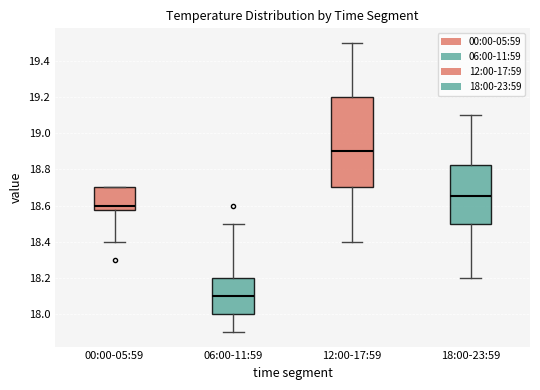

Reading left to right, transcribe this box plot: for each box, give where its median line is, the range the box spans, and where its two whiskers end, as read against the y-axis. The values are not printed on the chart, so give them approximately, as read against the axis.

00:00-05:59: median 18.60, box 18.58 to 18.70, whiskers 18.40 to 18.70
06:00-11:59: median 18.10, box 18.00 to 18.20, whiskers 17.90 to 18.50
12:00-17:59: median 18.90, box 18.70 to 19.20, whiskers 18.40 to 19.50
18:00-23:59: median 18.66, box 18.50 to 18.82, whiskers 18.20 to 19.10